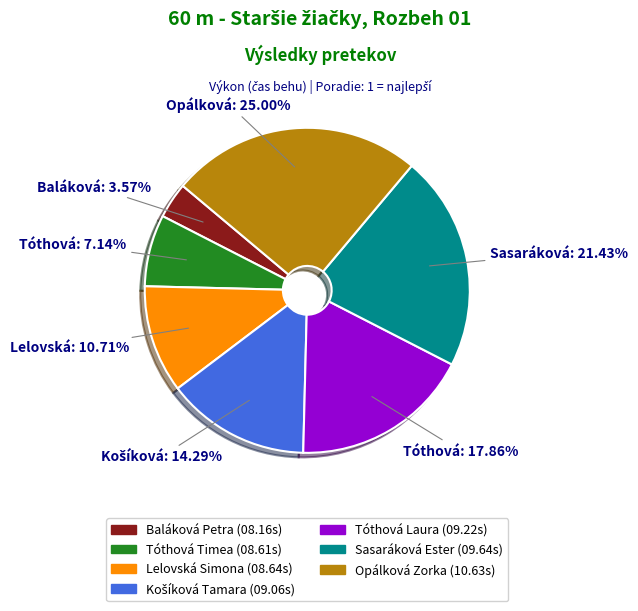

To the nearest percent, what percentage of the pie is Baláková Petra?

4%